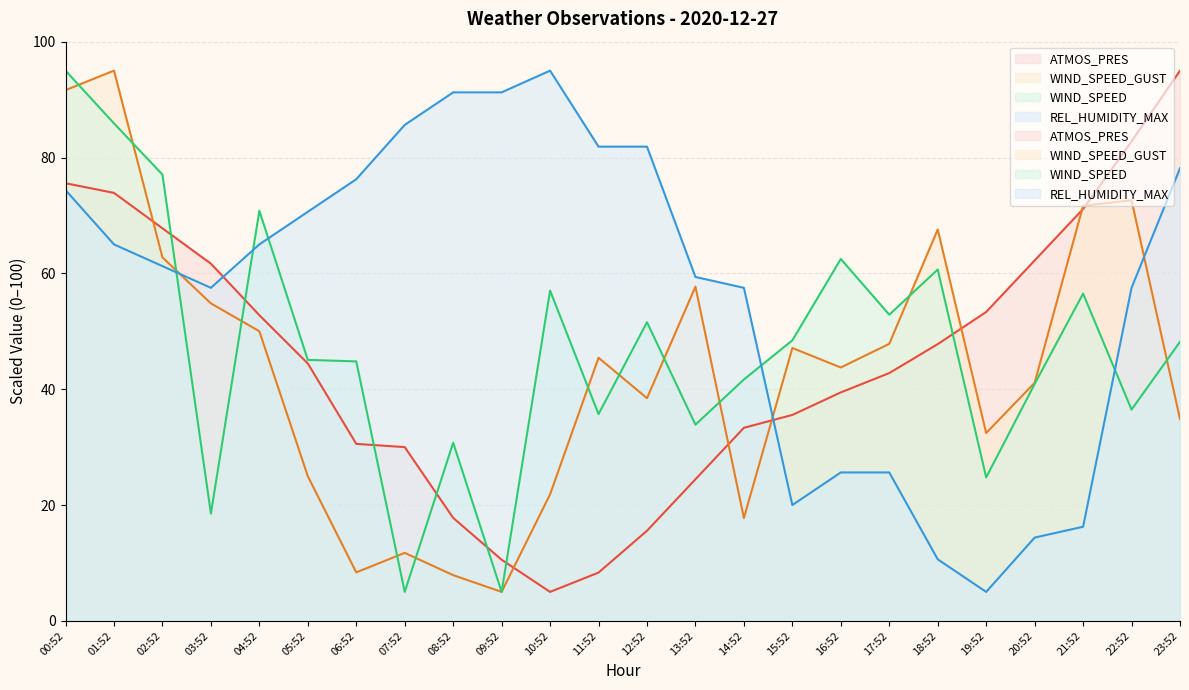

Reading left to right, what are all the values shown in this chart?

ATMOS_PRES: 00:52=75.6	01:52=73.9	02:52=67.8	03:52=61.7	04:52=52.8	05:52=44.4	06:52=30.6	07:52=30.0	08:52=17.8	09:52=10.6	10:52=5.0	11:52=8.3	12:52=15.6	13:52=24.4	14:52=33.3	15:52=35.6	16:52=39.4	17:52=42.8	18:52=47.8	19:52=53.3	20:52=62.2	21:52=71.1	22:52=82.8	23:52=95.0
WIND_SPEED_GUST: 00:52=91.6	01:52=95.0	02:52=62.8	03:52=54.8	04:52=50.0	05:52=25.0	06:52=8.4	07:52=11.7	08:52=7.9	09:52=5.0	10:52=21.8	11:52=45.4	12:52=38.4	13:52=57.7	14:52=17.8	15:52=47.1	16:52=43.7	17:52=47.8	18:52=67.6	19:52=32.4	20:52=41.1	21:52=71.7	22:52=72.6	23:52=34.8
WIND_SPEED: 00:52=95.0	01:52=85.9	02:52=77.1	03:52=18.5	04:52=70.8	05:52=45.1	06:52=44.8	07:52=5.0	08:52=30.8	09:52=5.0	10:52=57.0	11:52=35.7	12:52=51.6	13:52=33.9	14:52=41.7	15:52=48.4	16:52=62.5	17:52=52.9	18:52=60.7	19:52=24.8	20:52=40.9	21:52=56.5	22:52=36.5	23:52=48.2
REL_HUMIDITY_MAX: 00:52=74.4	01:52=65.0	02:52=61.2	03:52=57.5	04:52=65.0	05:52=70.6	06:52=76.2	07:52=85.6	08:52=91.2	09:52=91.2	10:52=95.0	11:52=81.9	12:52=81.9	13:52=59.4	14:52=57.5	15:52=20.0	16:52=25.6	17:52=25.6	18:52=10.6	19:52=5.0	20:52=14.4	21:52=16.2	22:52=57.5	23:52=78.1